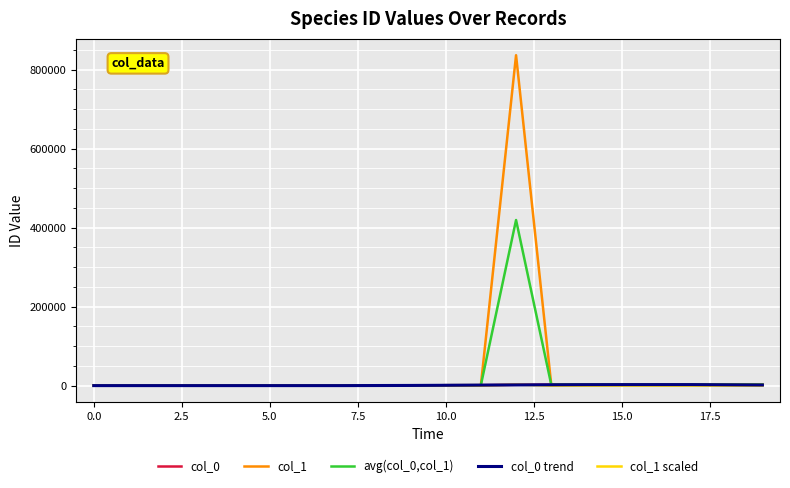

At how many categories does at least one series exceed 252431?

1